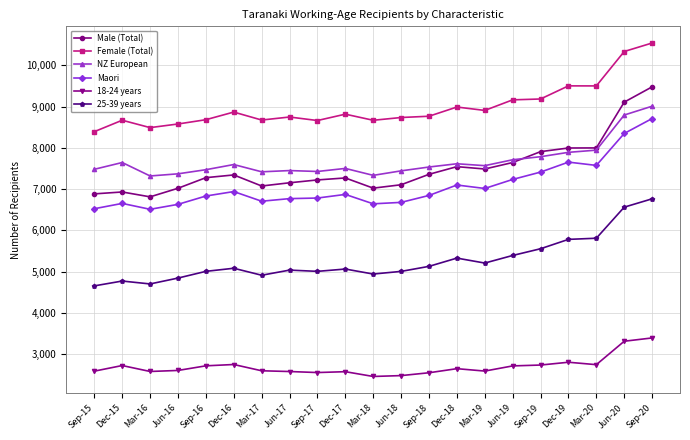

Is this an area chart (filled region under the line)?

No